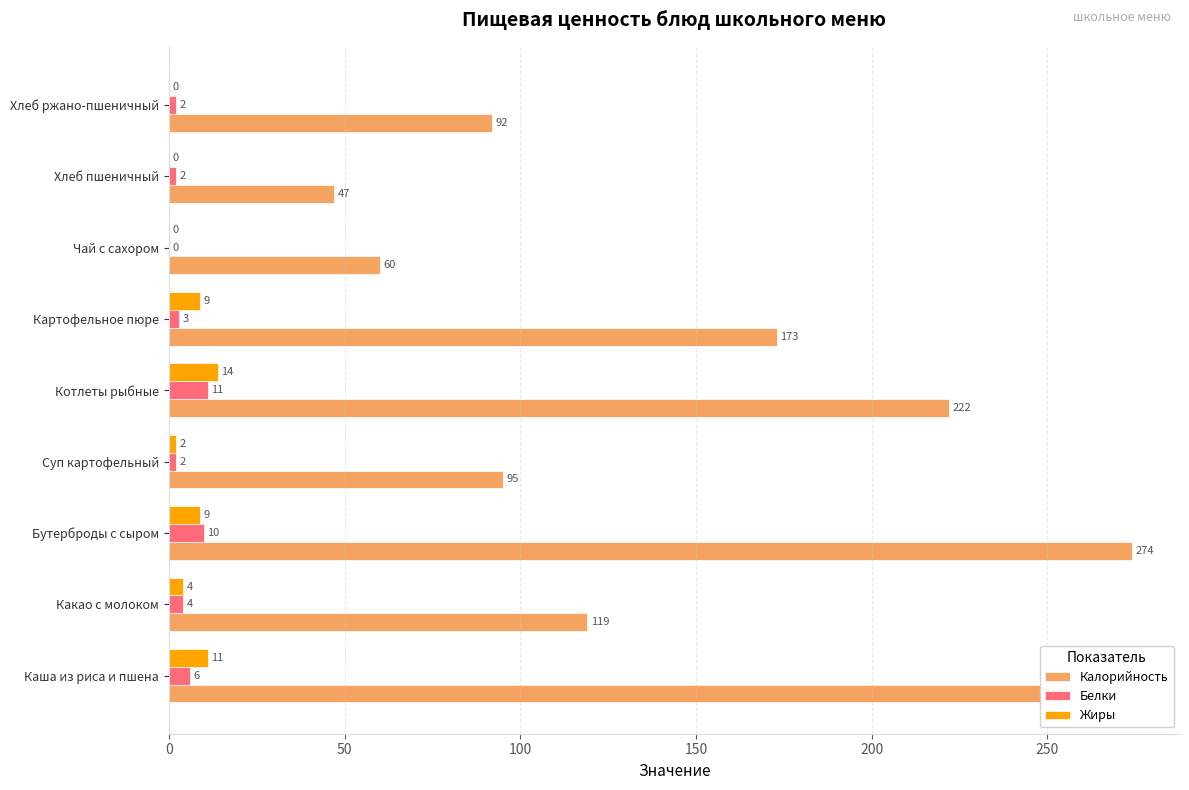

What is the highest value of the Жиры series?

14